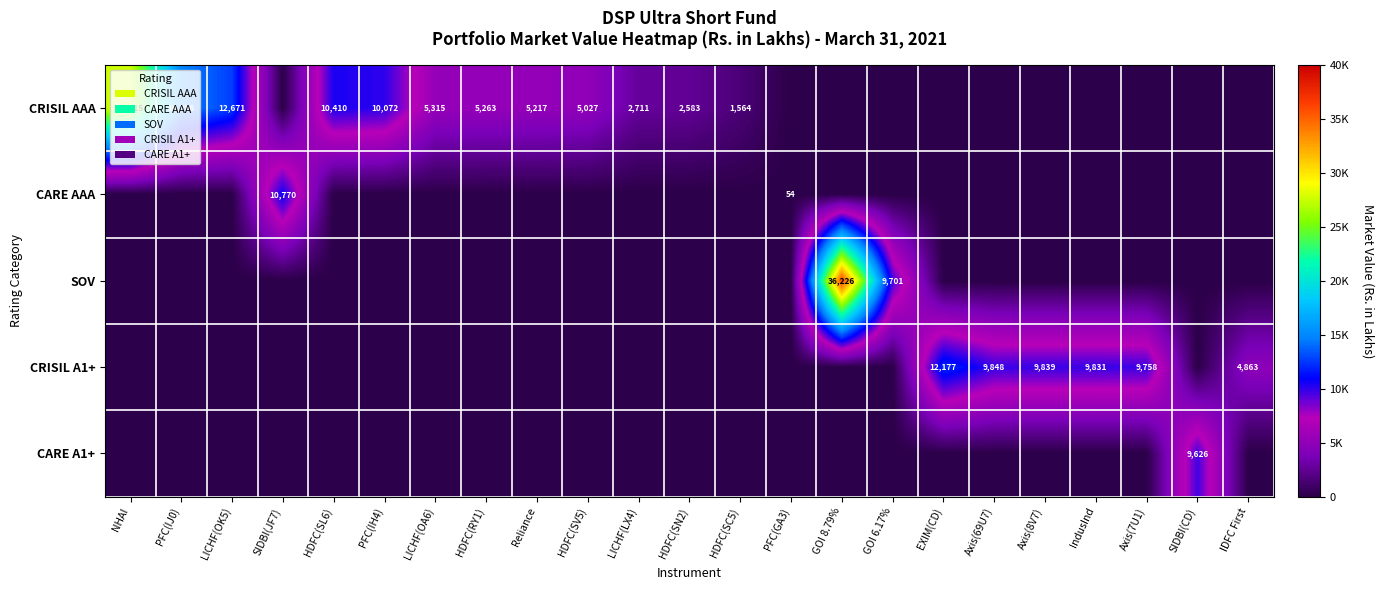

What is the difference between the CRISIL A1+ values at Axis(8V7) and EXIM(CD)?

2338